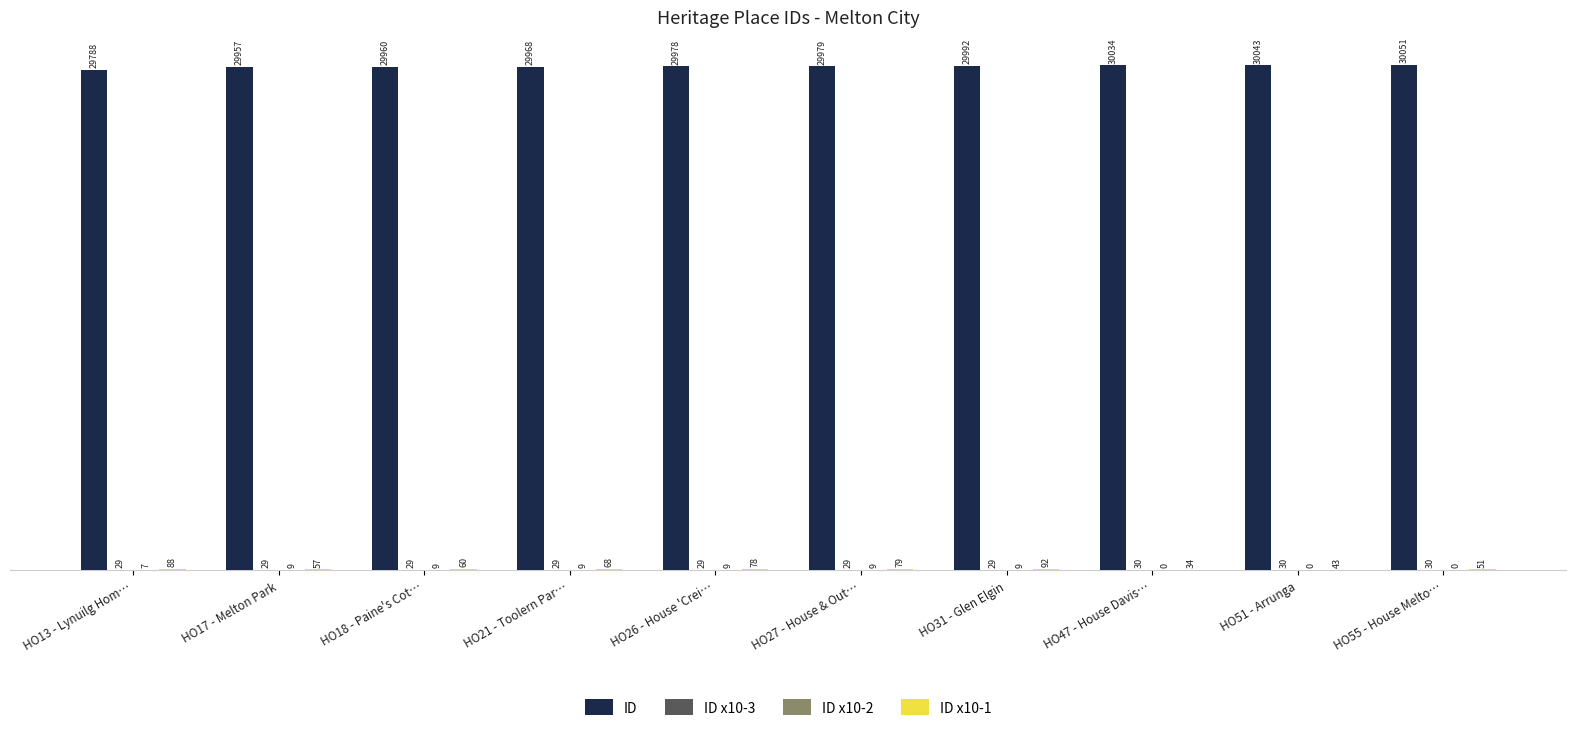

What is the sum of the ID values at HO55 - House Melto… and HO13 - Lynuilg Hom…?

59839